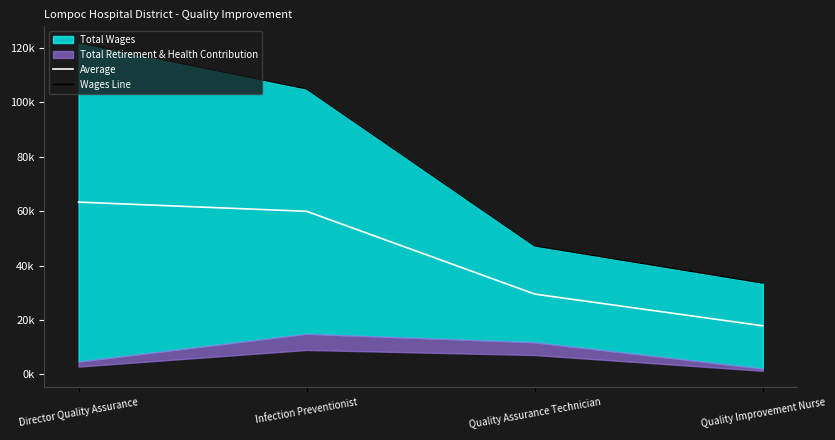

True or false: Wages Line and Average cross at least once.

False